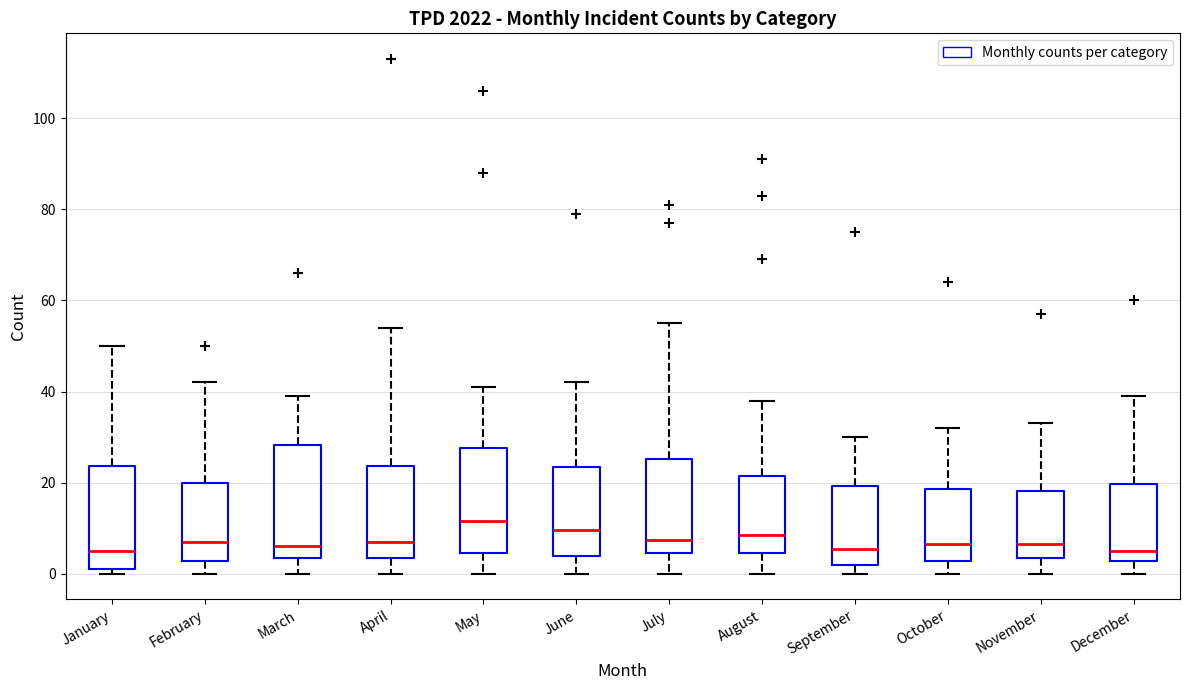

Where does the upper whisker of the box for January end on the y-axis? The values are not printed on the chart, so give them approximately, as read against the axis.

50